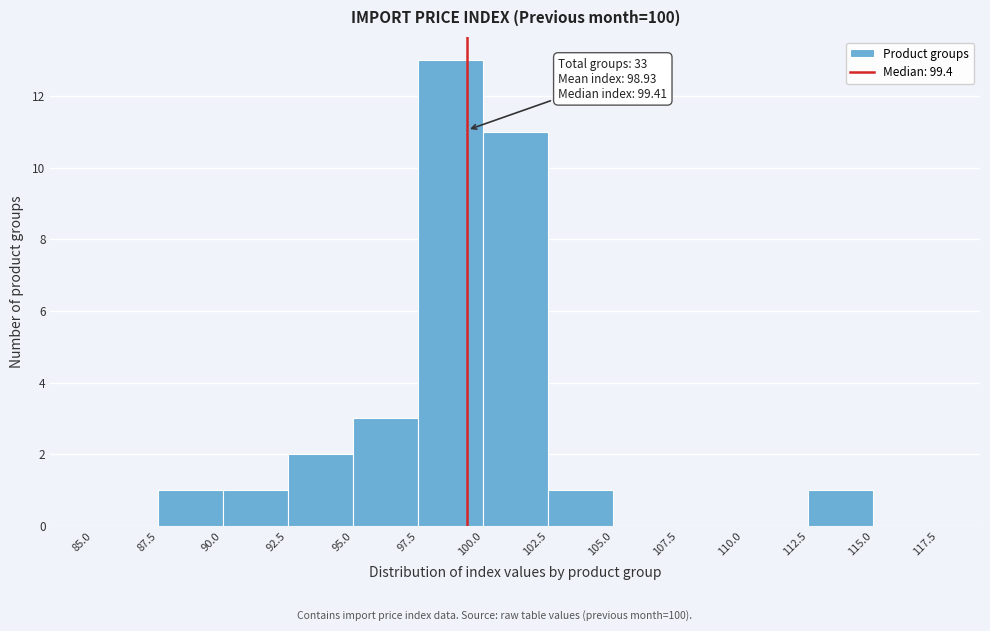

Over which range of the x-axis is the bar tallest?

97.5 to 100.0